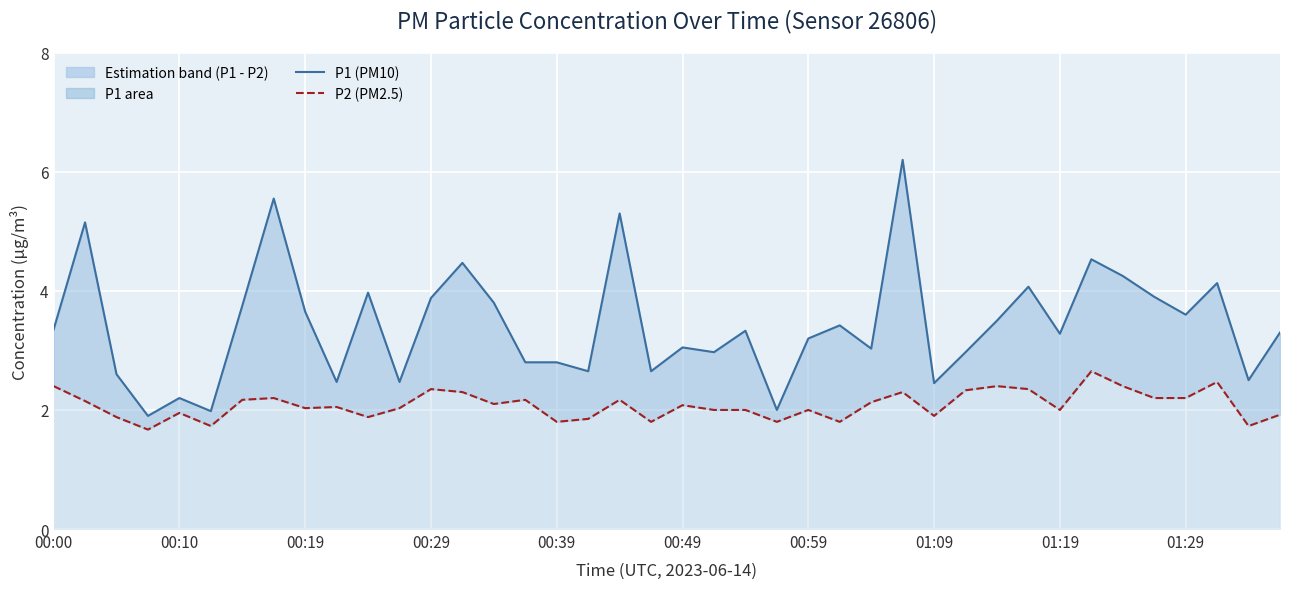

What is the sum of all P1 (PM10) values?

137.1